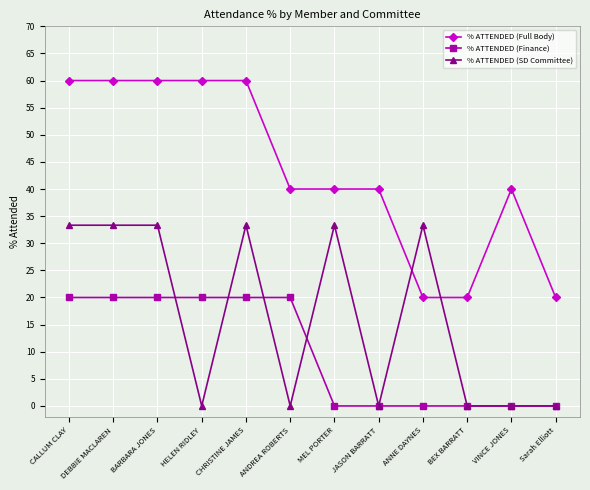

Rank the series by their maximum value, from highest to lowest.

% ATTENDED (Full Body), % ATTENDED (SD Committee), % ATTENDED (Finance)